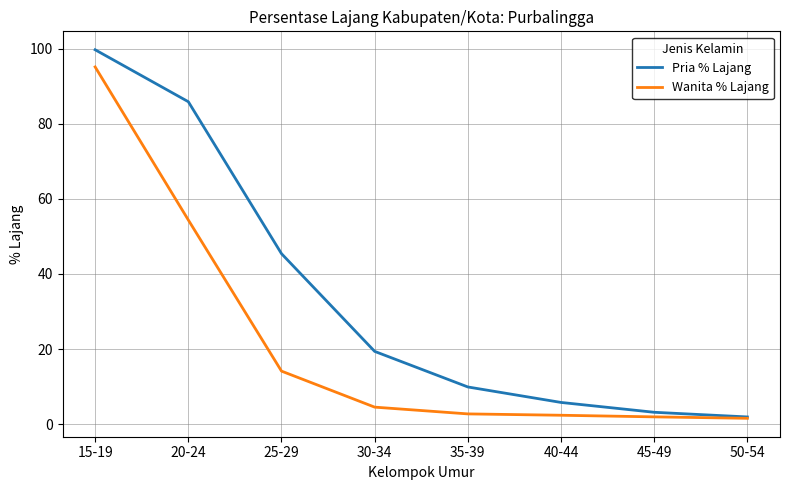

What is the total value across all series at 45-49?

5.1